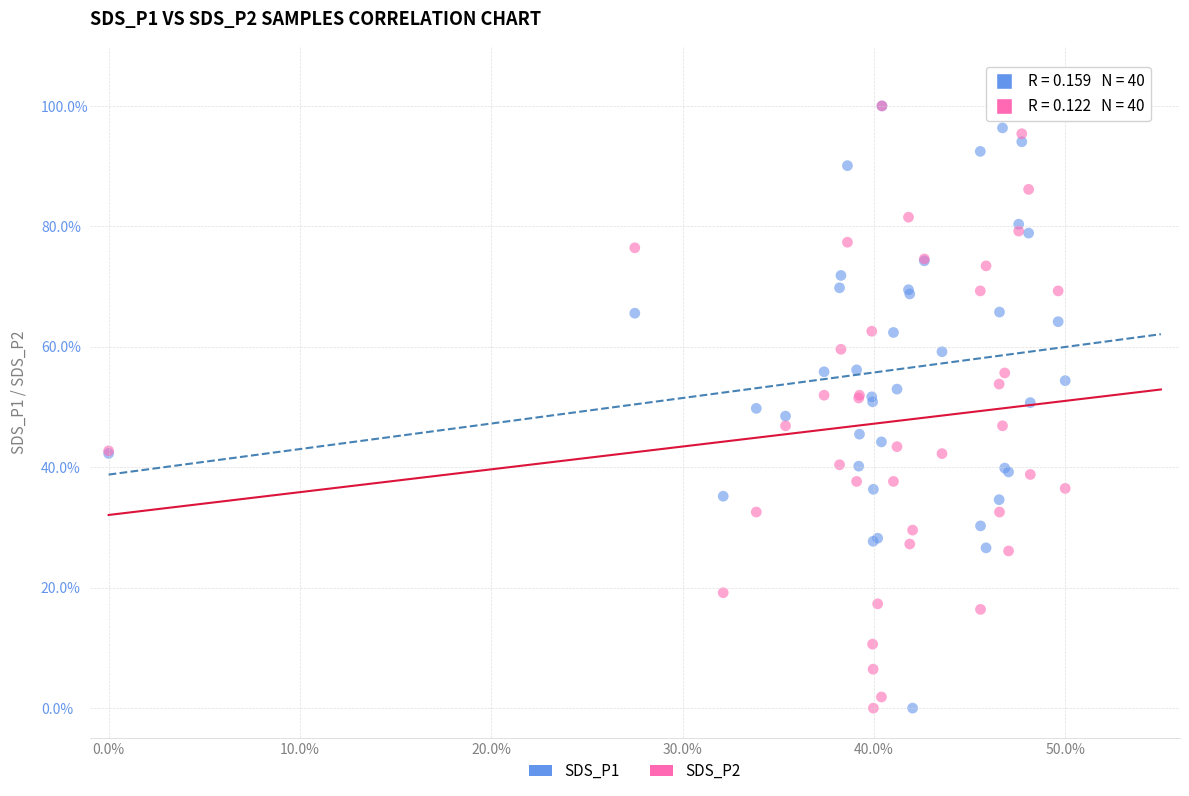

What are all the series names shown in the legend?

SDS_P1, SDS_P2